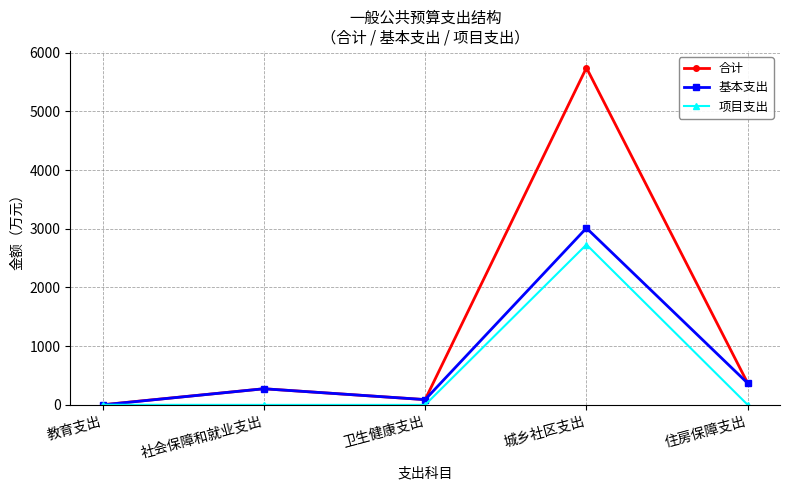

Does the chart display data point markers on the line(s)?

Yes